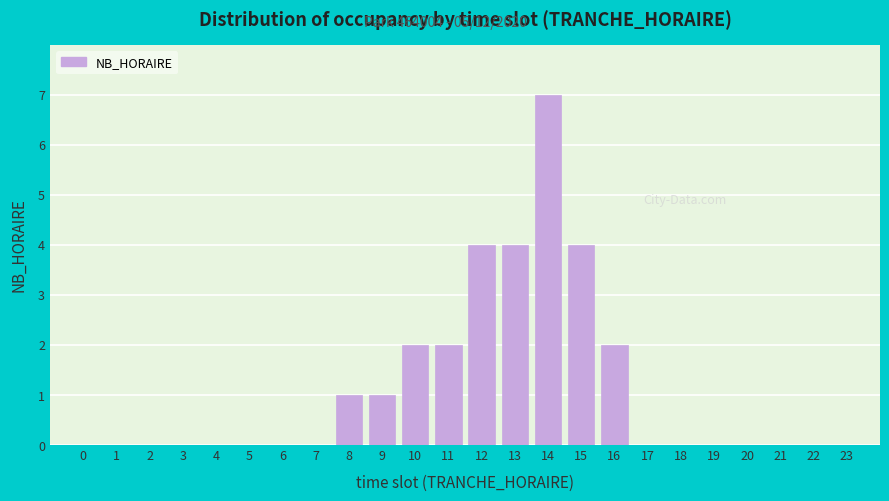

Reading left to right, what are all the values shown in this chart?

0=0	1=0	2=0	3=0	4=0	5=0	6=0	7=0	8=1	9=1	10=2	11=2	12=4	13=4	14=7	15=4	16=2	17=0	18=0	19=0	20=0	21=0	22=0	23=0